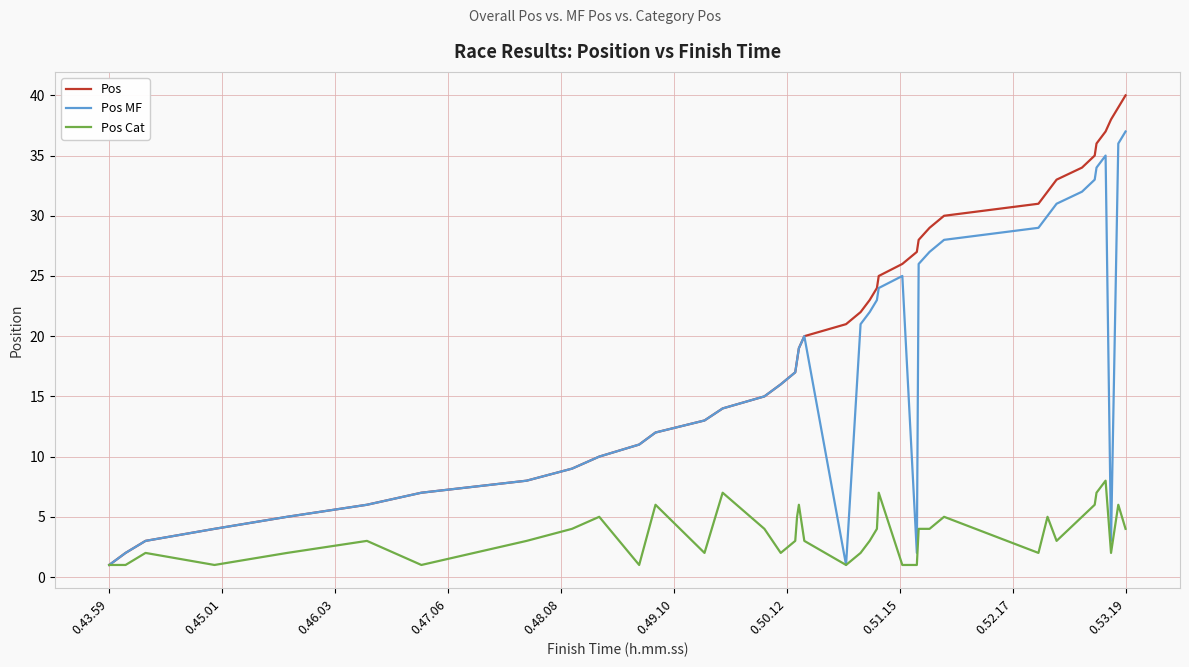

What is the highest value of the Pos Cat series?

8